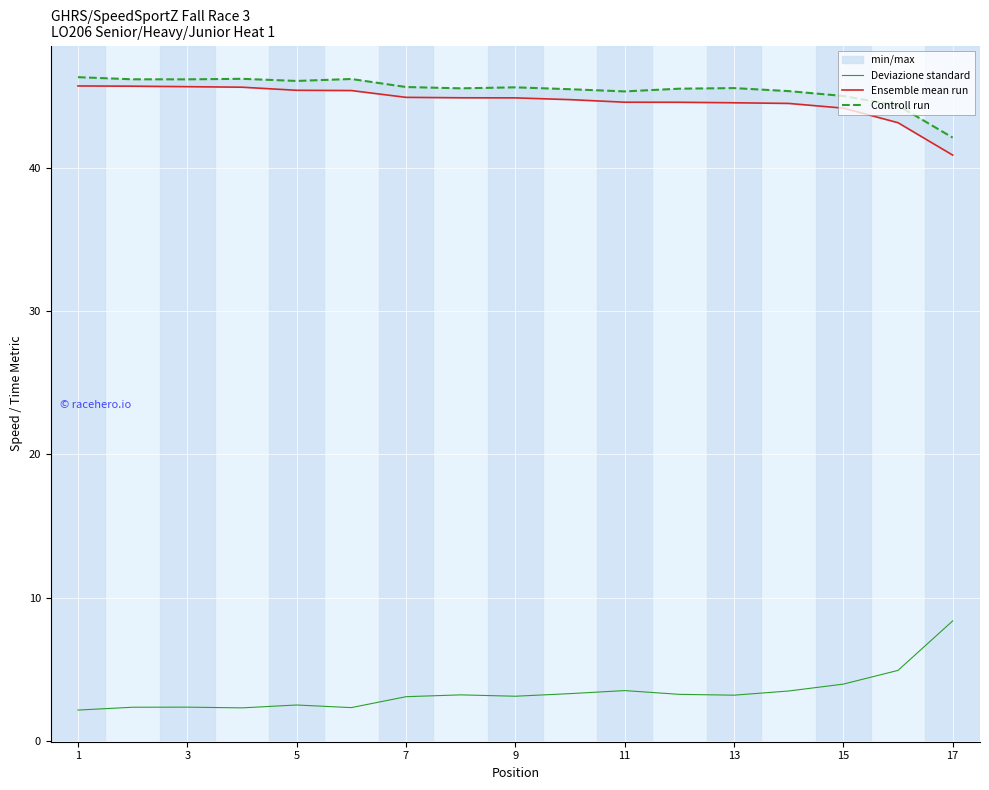

In Controll run, how many points are lower than both neighbors (excluding endpoints)?

4